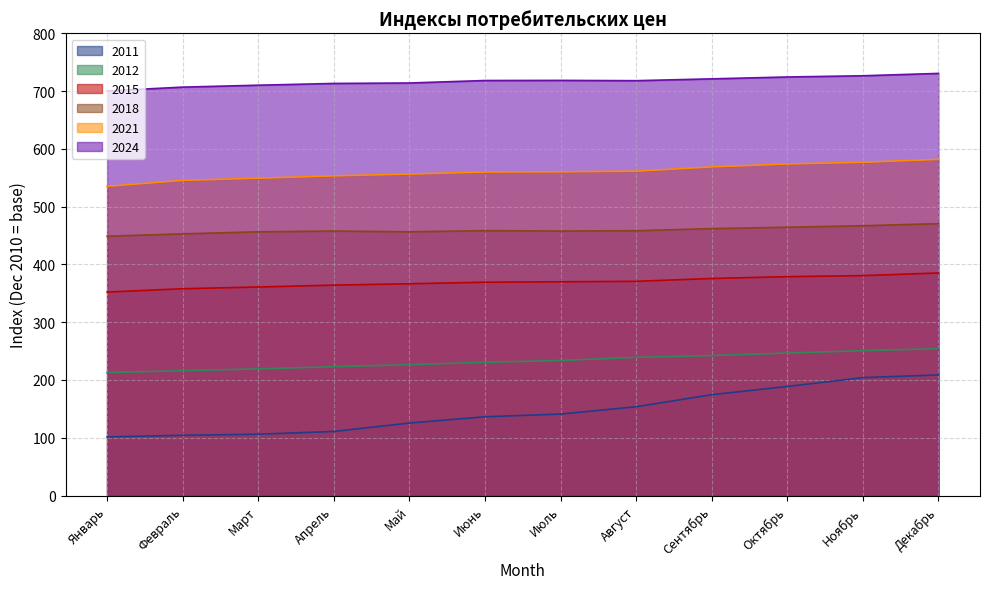

What position from the left is Октябрь?

10